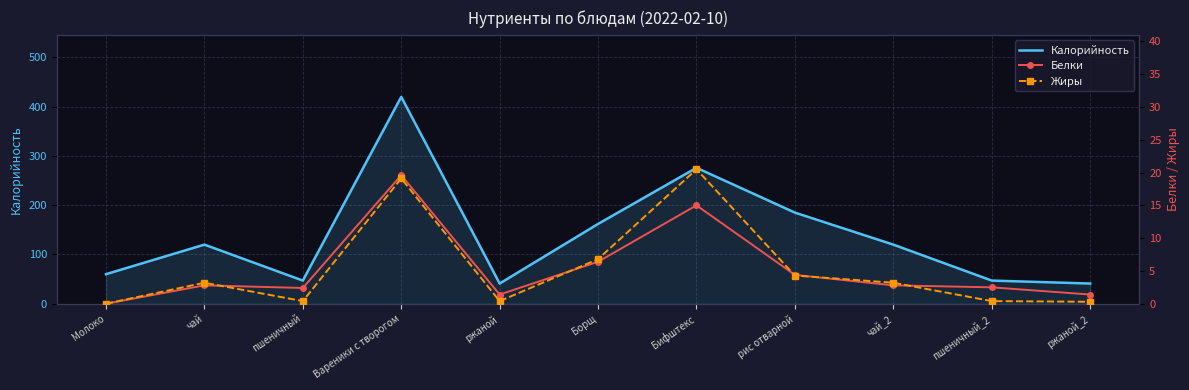

How many lines are shown in the chart?

3